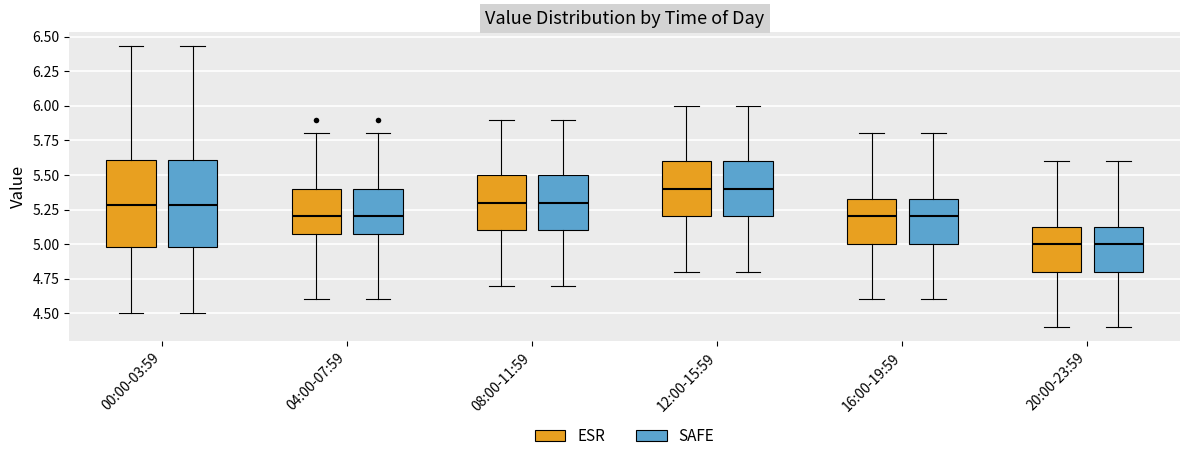

Where is the upper edge of the box for 12:00-15:59 (SAFE) on the y-axis? The values are not printed on the chart, so give them approximately, as read against the axis.

5.60